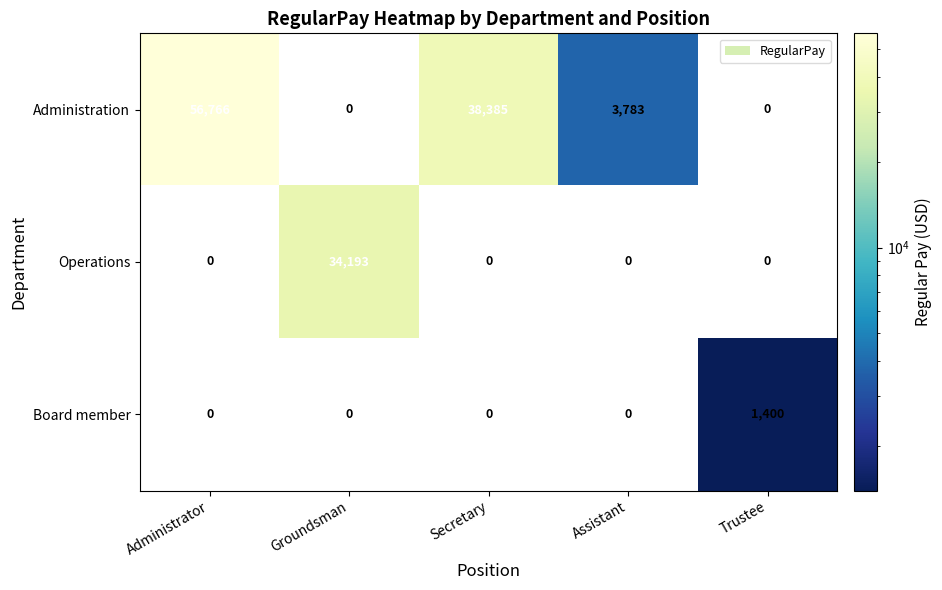

True or false: Operations has a value of 56087 at Groundsman.

False